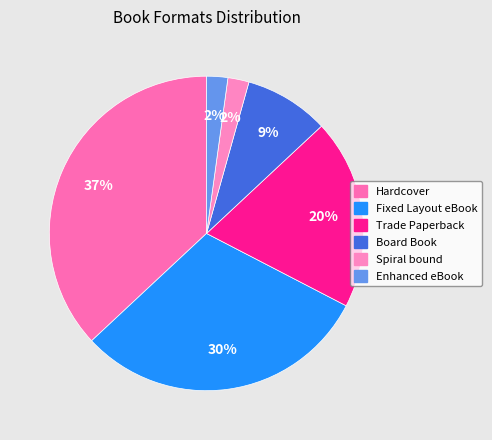

Which category has the biggest portion of the pie?

Hardcover